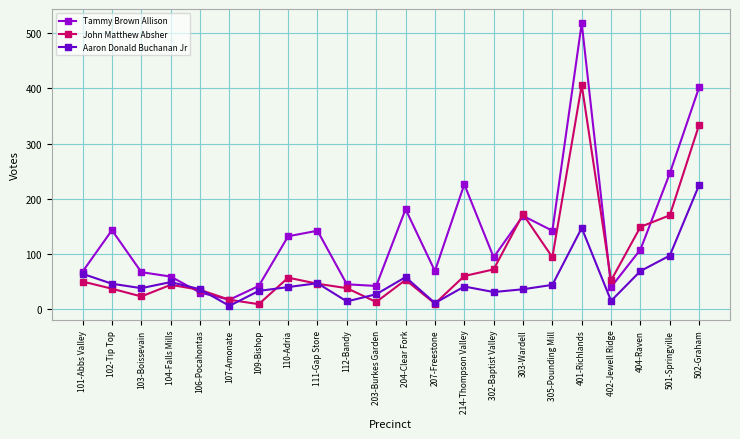

How many interior local valleys does the John Matthew Absher series have?

6